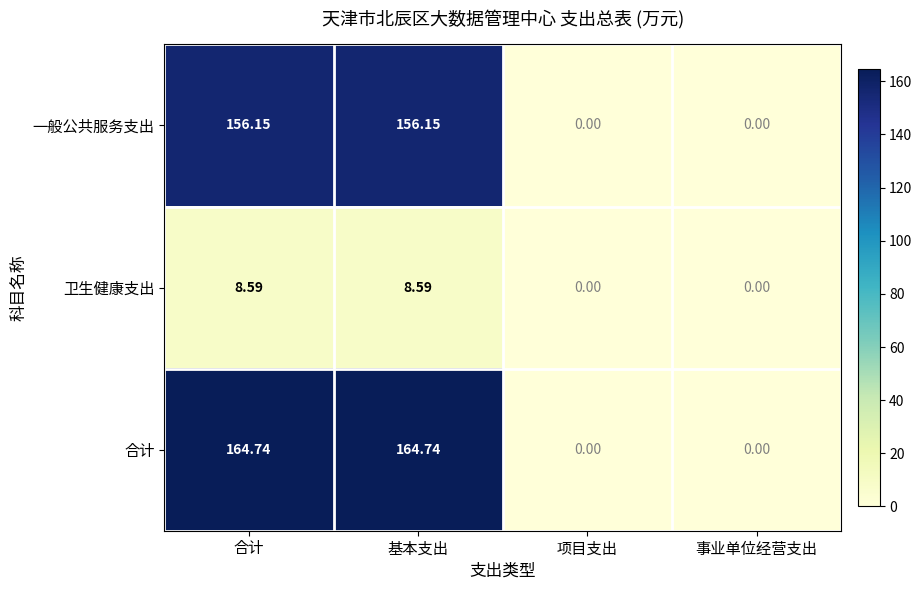

Rank the series at 基本支出 from lowest to highest value.

卫生健康支出, 一般公共服务支出, 合计